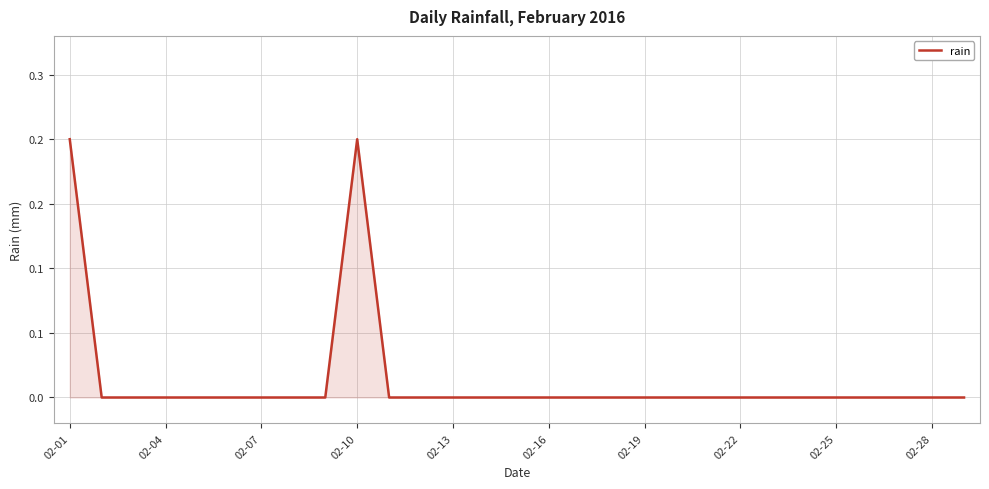

How many values are between 0 and 1?

29